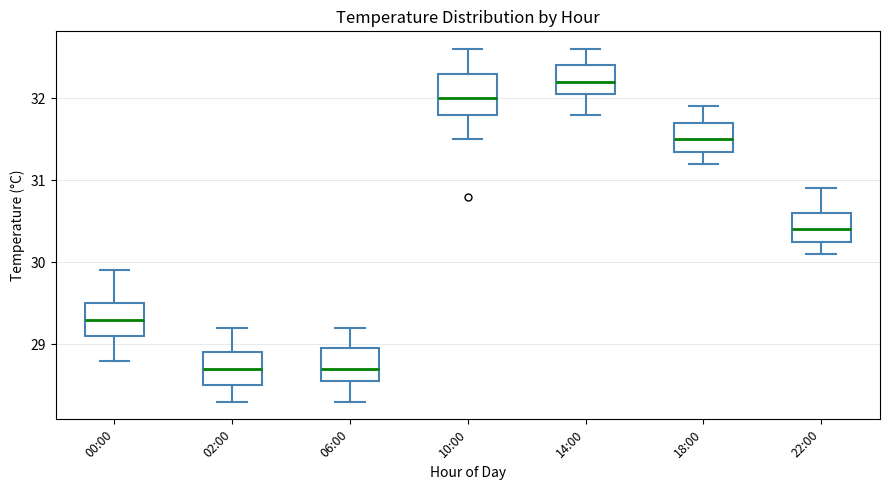

Reading left to right, read every box against the y-axis: the position of its median line, the range the box covers, and the ends of its whiskers. The values are not printed on the chart, so give them approximately, as read against the axis.

00:00: median 29.3, box 29.1 to 29.5, whiskers 28.8 to 29.9
02:00: median 28.7, box 28.5 to 28.9, whiskers 28.3 to 29.2
06:00: median 28.7, box 28.6 to 29.0, whiskers 28.3 to 29.2
10:00: median 32.0, box 31.8 to 32.3, whiskers 31.5 to 32.6
14:00: median 32.2, box 32.1 to 32.4, whiskers 31.8 to 32.6
18:00: median 31.5, box 31.4 to 31.7, whiskers 31.2 to 31.9
22:00: median 30.4, box 30.3 to 30.6, whiskers 30.1 to 30.9